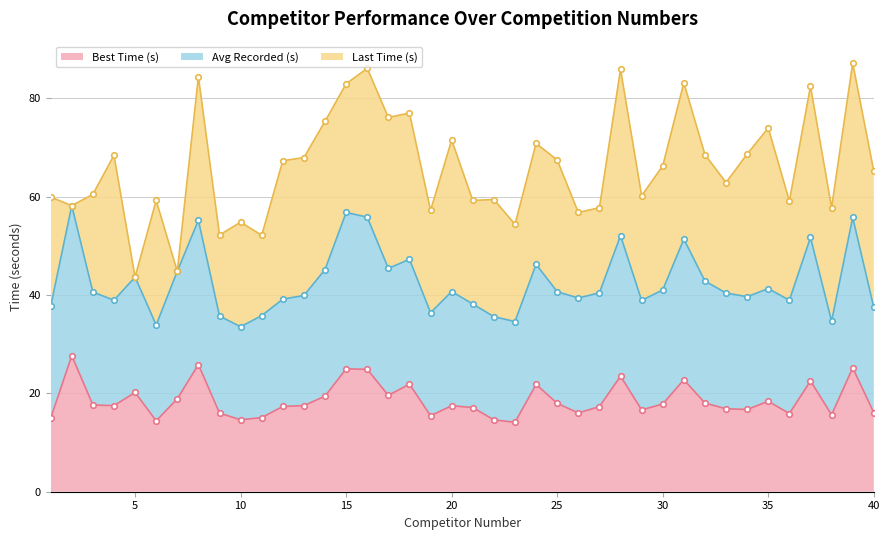

What is the maximum value for Best Time (s)?

27.7